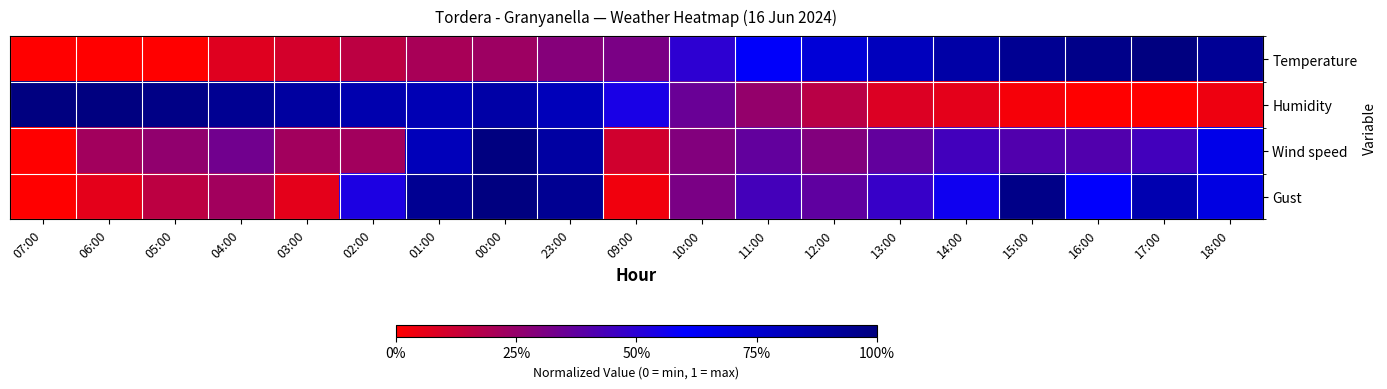

Rank the series by their maximum value, from lowest to highest.

Temperature, Humidity, Wind speed, Gust